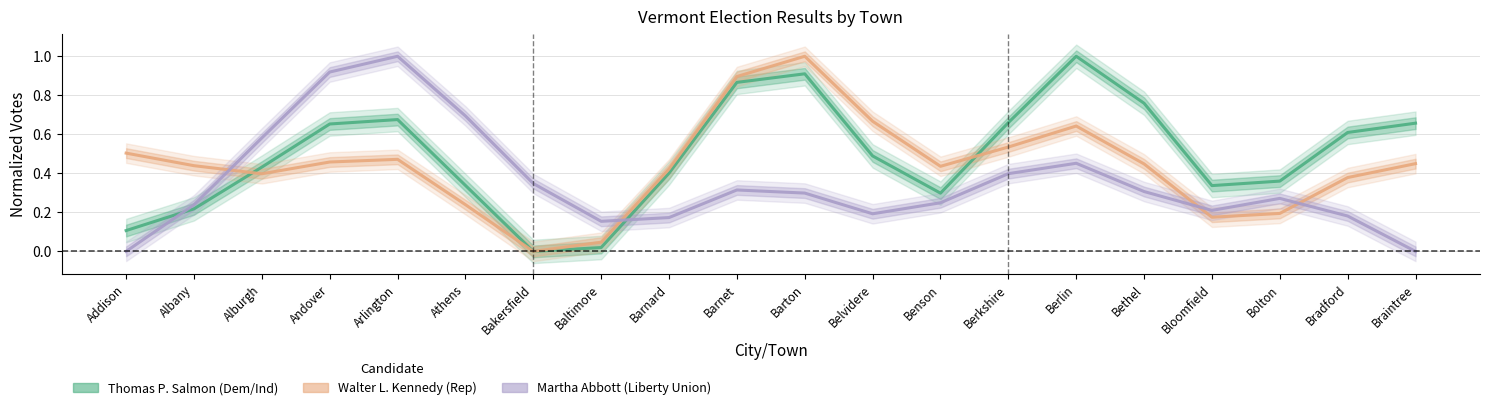

How many interior local valleys does the Martha Abbott series have?

3